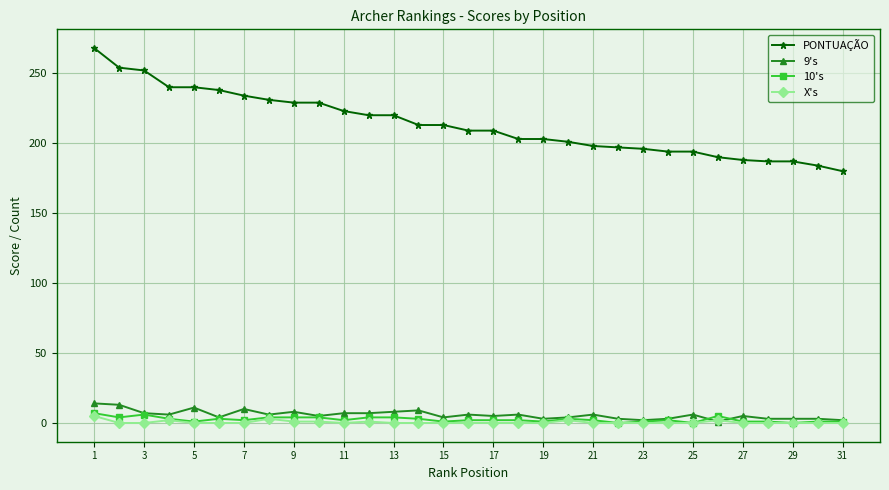

True or false: PONTUAÇÃO and 9's cross at least once.

False